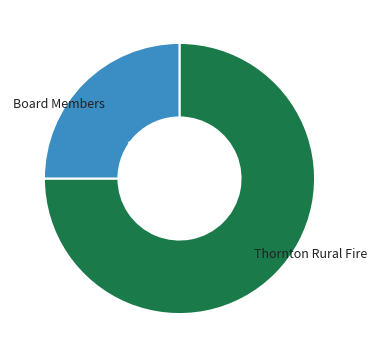

To the nearest percent, what is the combined percentage of Thornton Rural Fire and Board Members?

100%